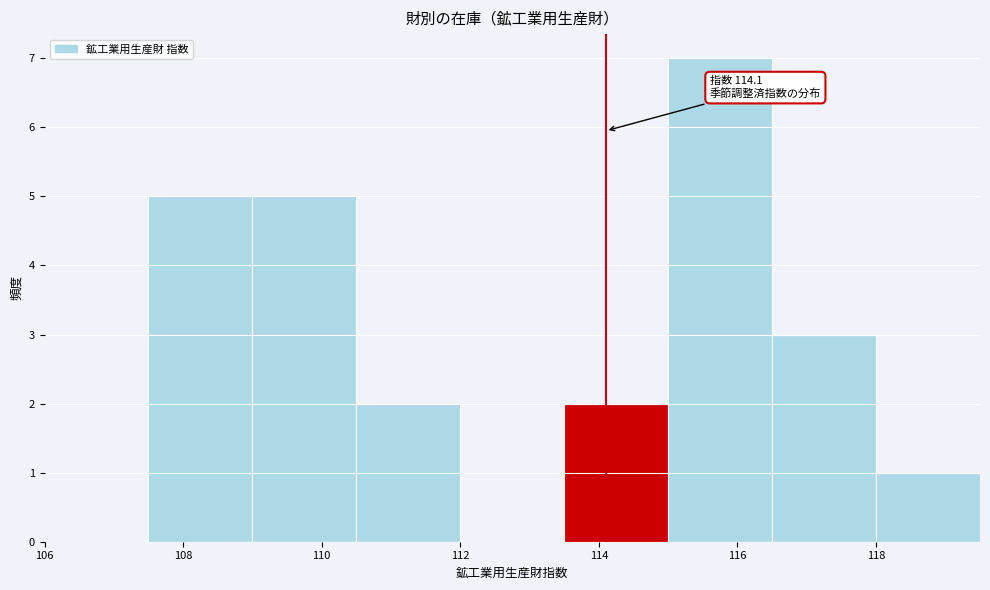

Which range on the x-axis has the tallest bar?

115.0 to 116.5